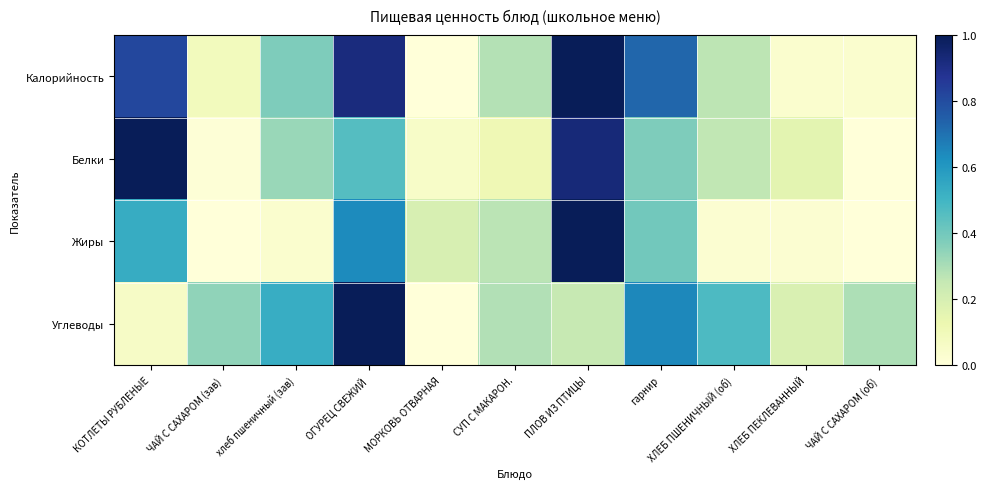

Which label corresponds to the smallest value in the chart?

МОРКОВЬ ОТВАРНАЯ